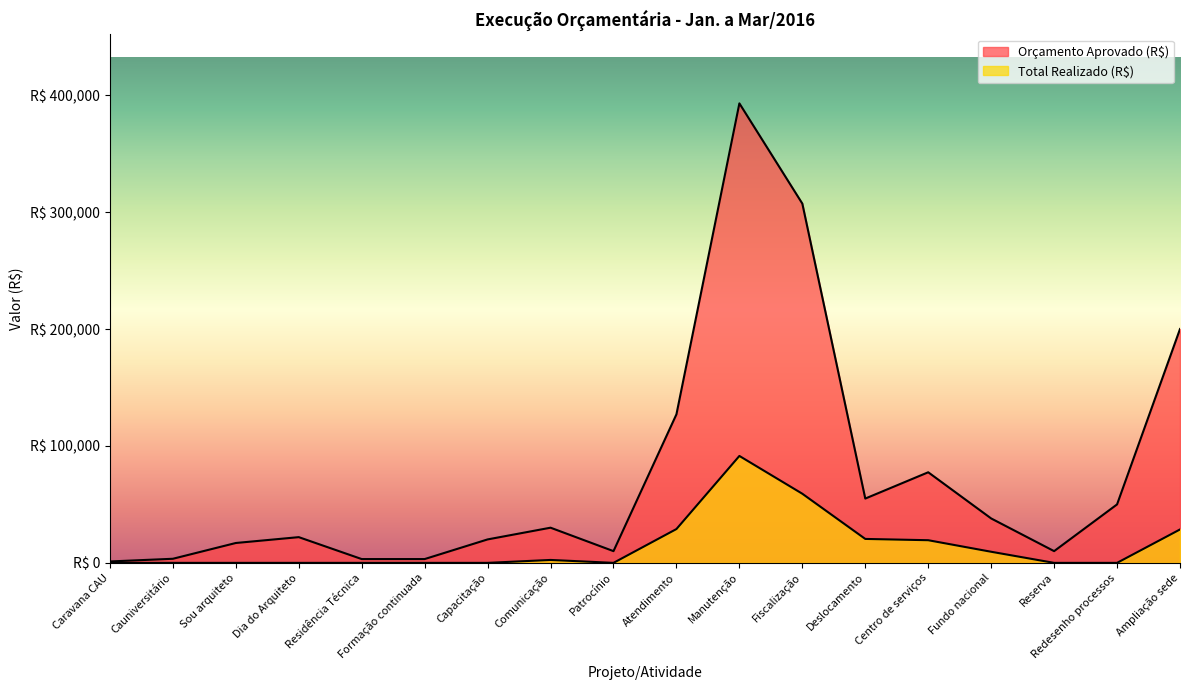

What is the difference between the maximum and minimum values in the Orçamento Aprovado (R$) series?

391820.0